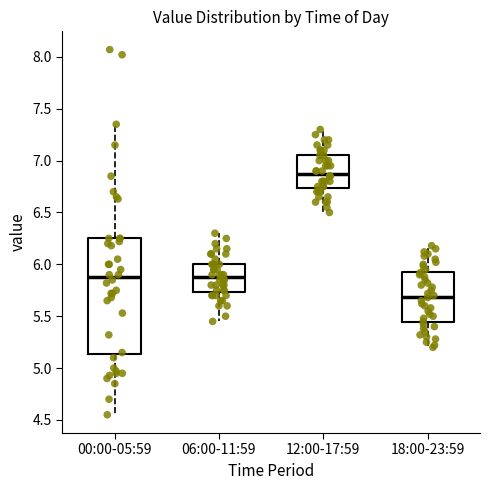

Which box is the tallest, from its lower edge to its upper edge?

00:00-05:59